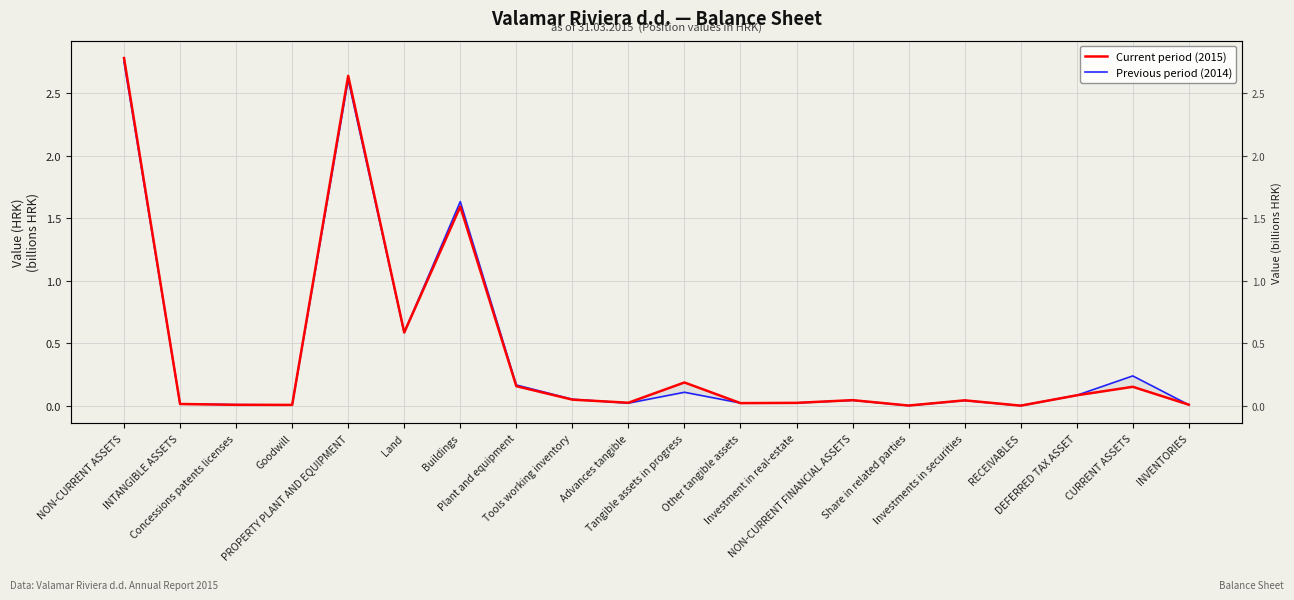

Is this an area chart (filled region under the line)?

No